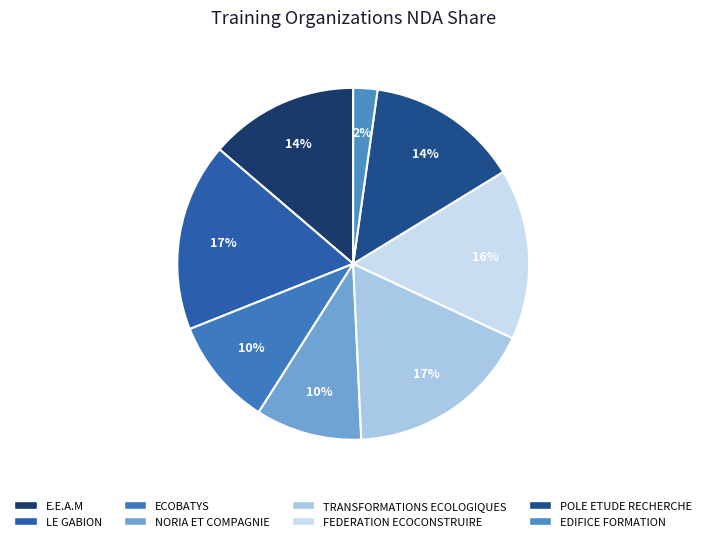

What is the total percentage of POLE ETUDE RECHERCHE and LE GABION?

31.3%